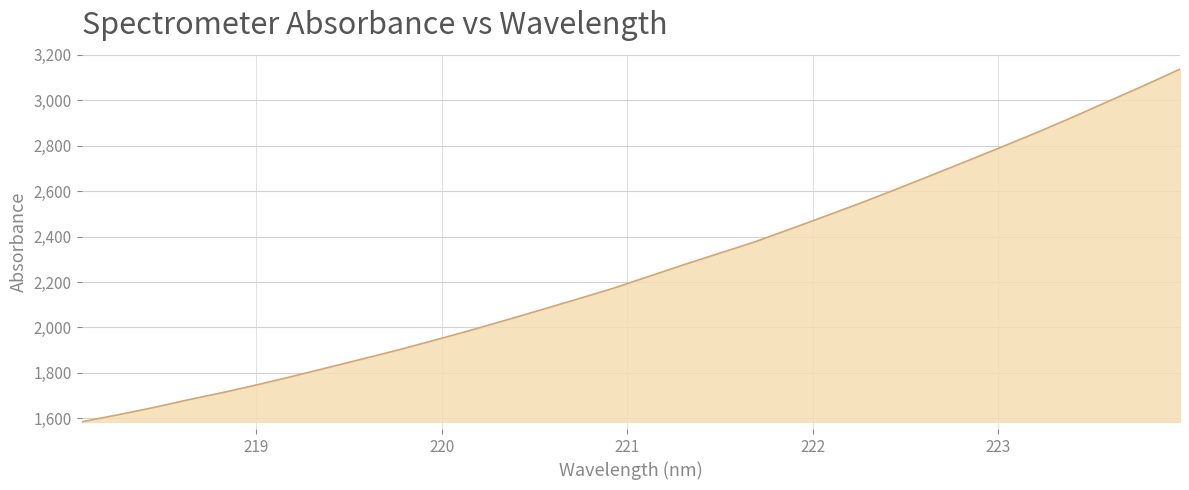

What is the maximum value shown in the chart?

3137.3